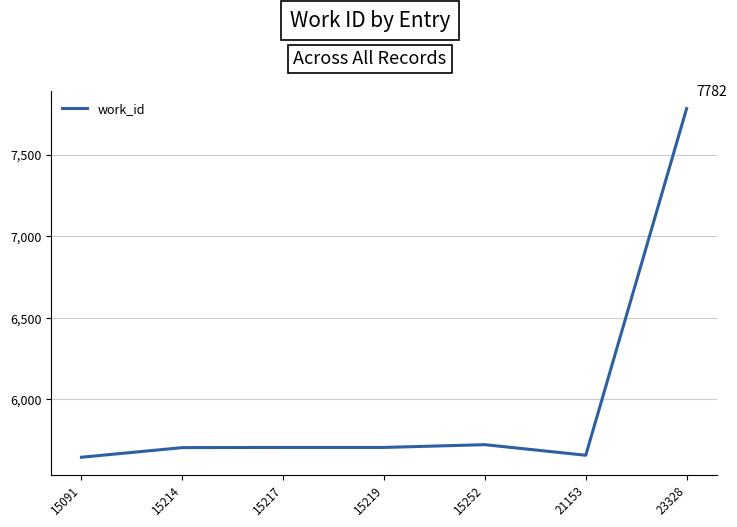

What is the change in value from 15214 to 23328?

+2078